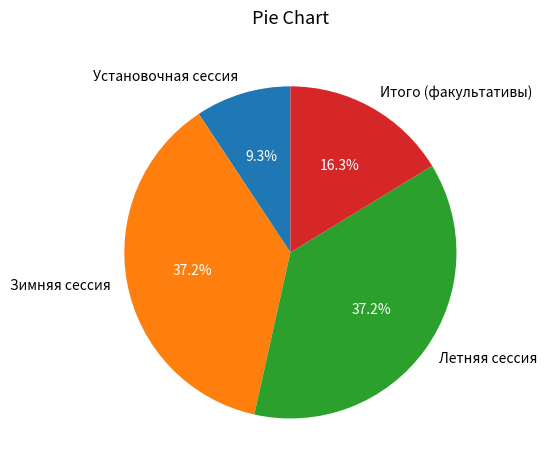

Which slice is the smallest?

Установочная сессия